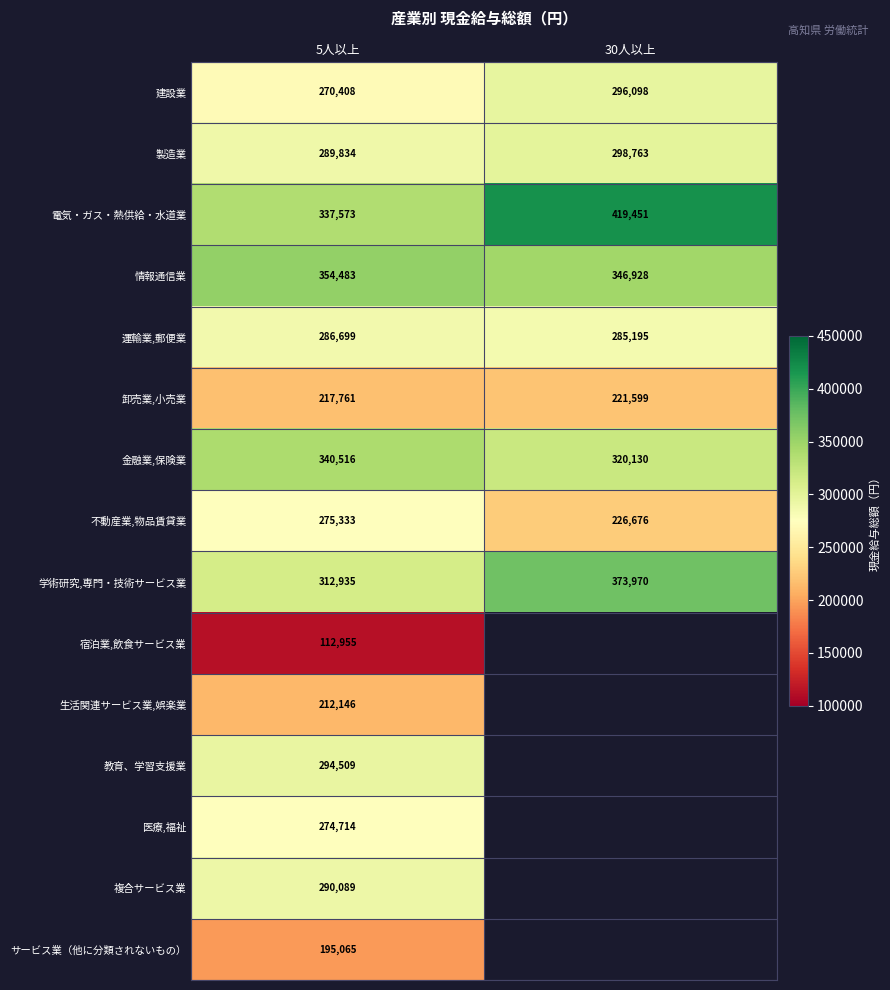

What is the maximum value for 金融業,保険業?

340516